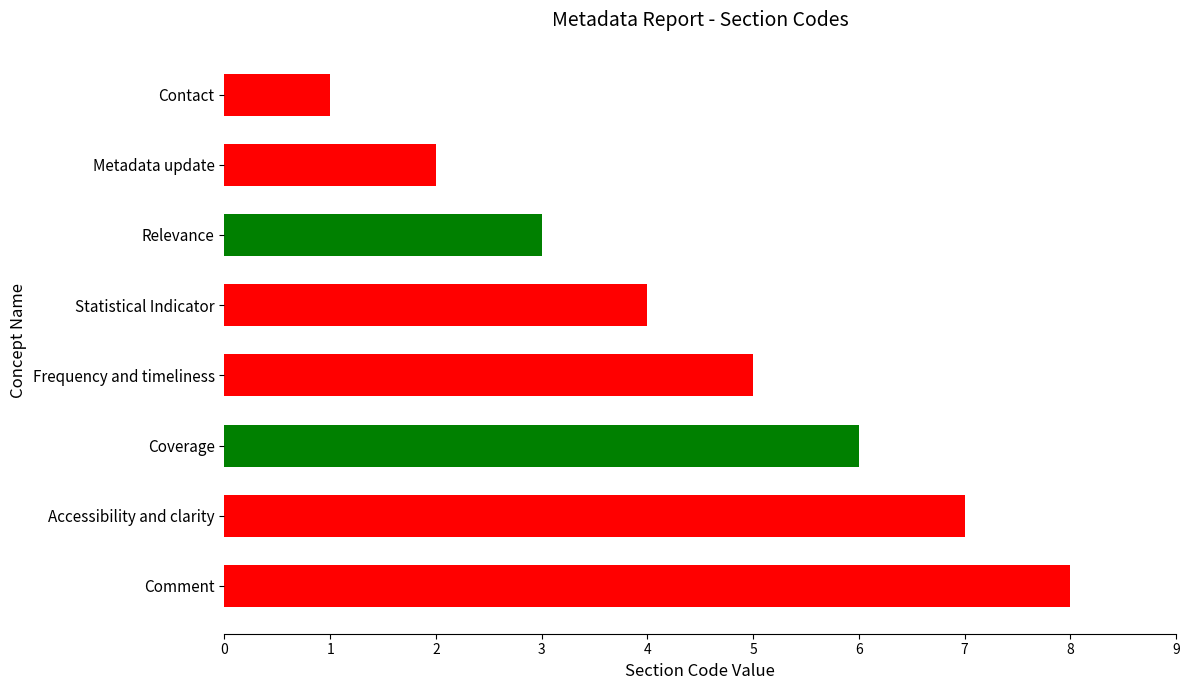

List the labels in order of value, largest first.

Comment, Accessibility and clarity, Coverage, Frequency and timeliness, Statistical Indicator, Relevance, Metadata update, Contact